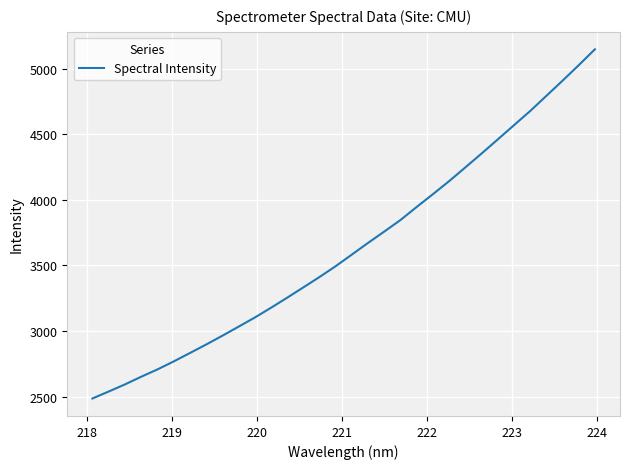

What is the smallest value displayed?

2485.2